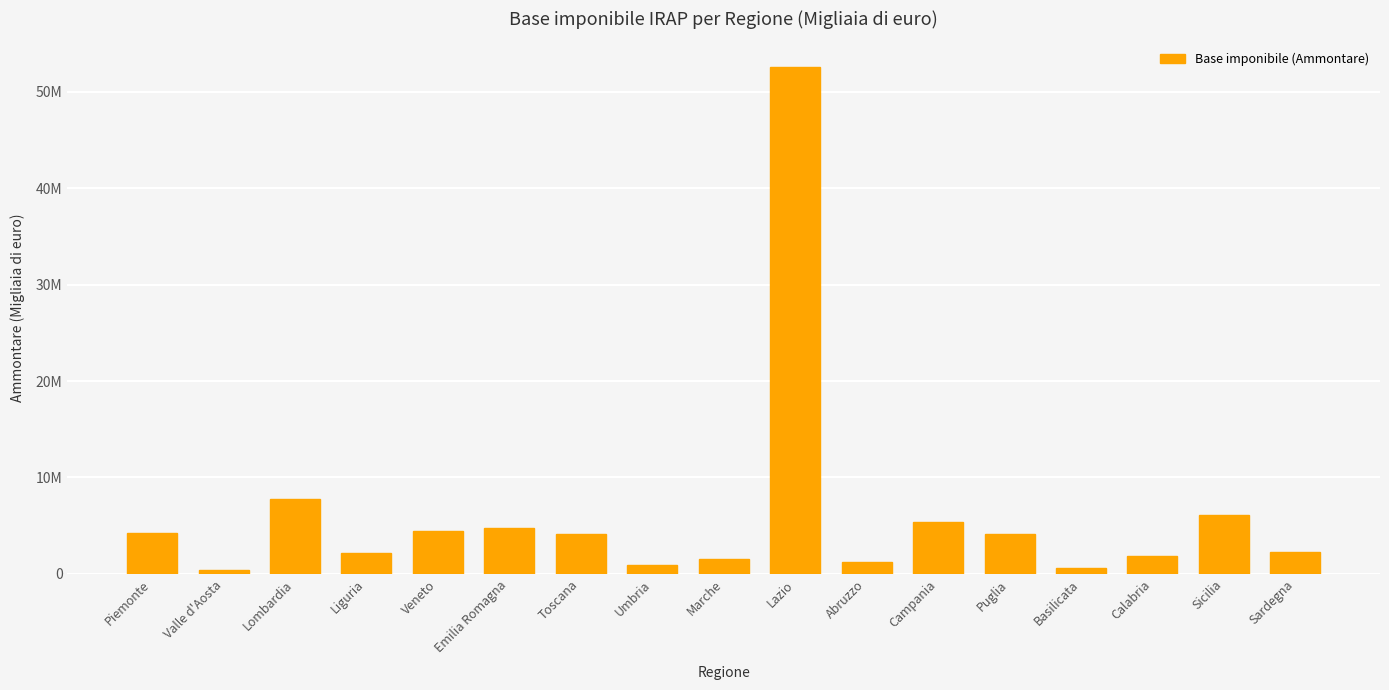

Where is the data nearest to the value 26478576?

Lombardia